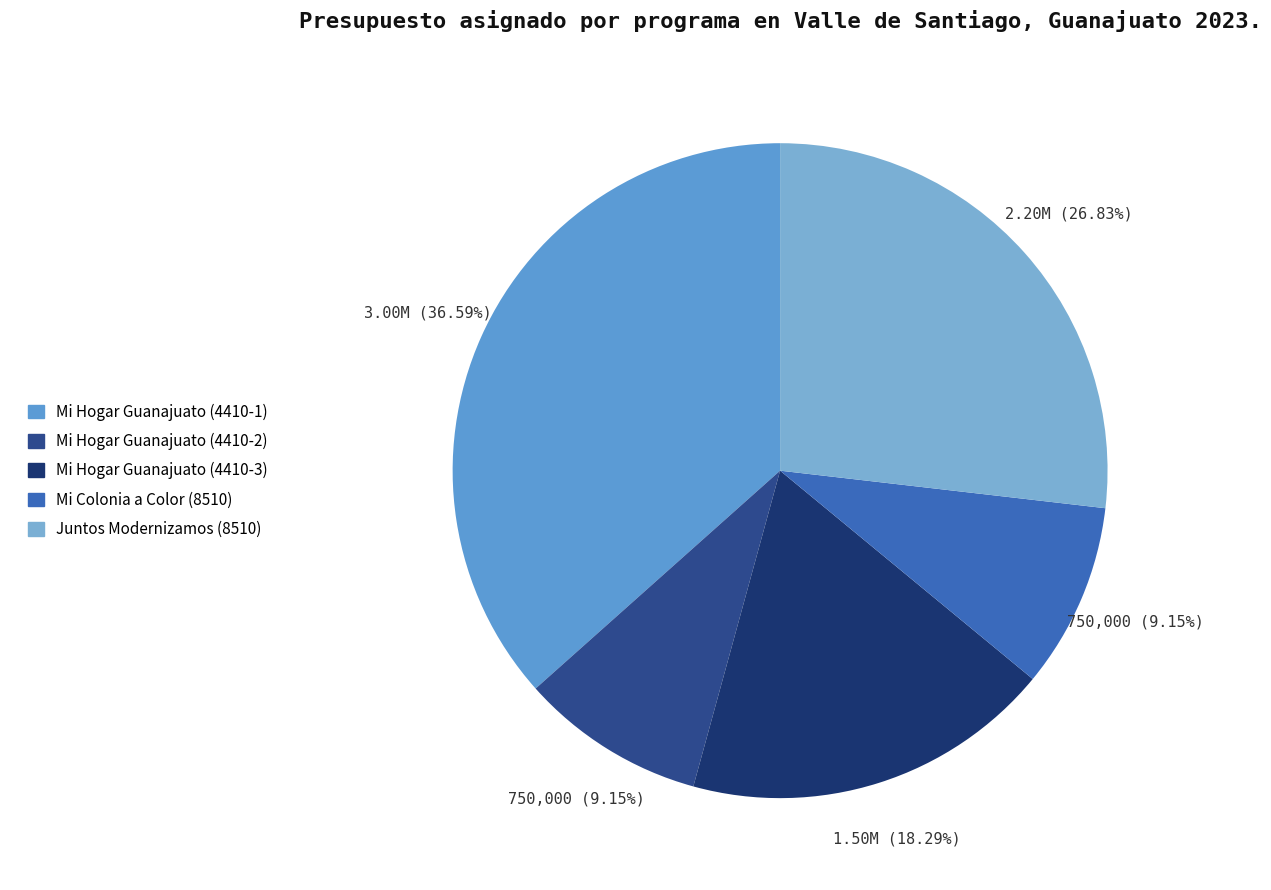

Is there any slice that represents more than half of the pie?

No